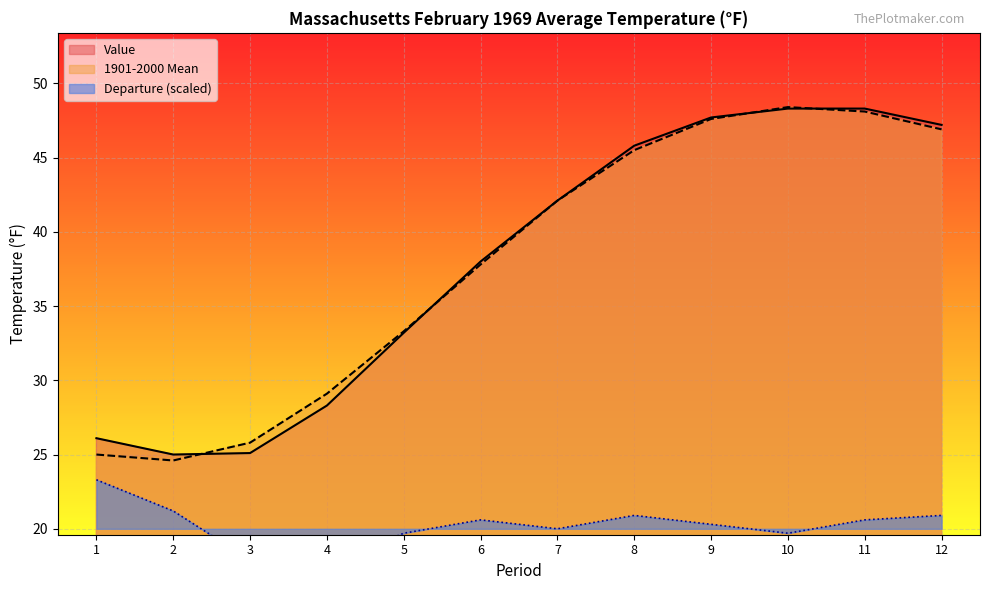

At which category is the sum across all series the highest?

11